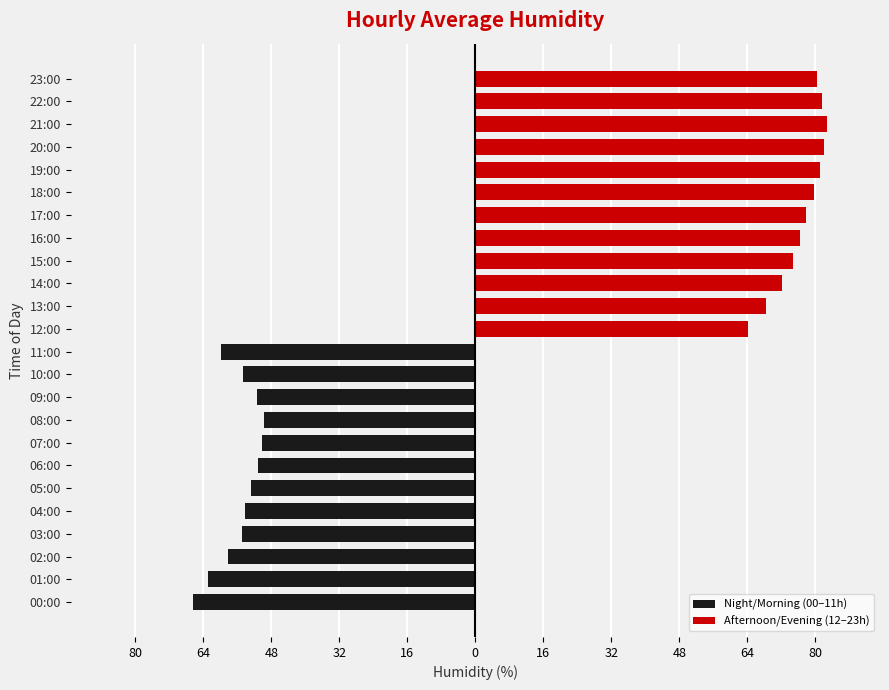

How many values in the Afternoon/Evening (12–23h) series are below 79?

6